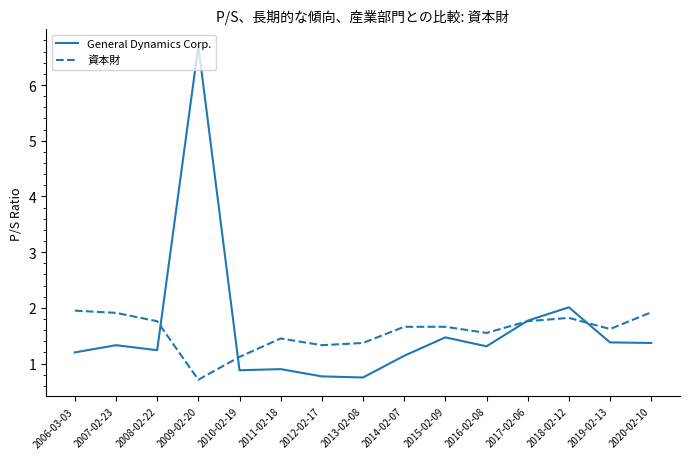

Rank the series by their maximum value, from lowest to highest.

資本財, General Dynamics Corp.